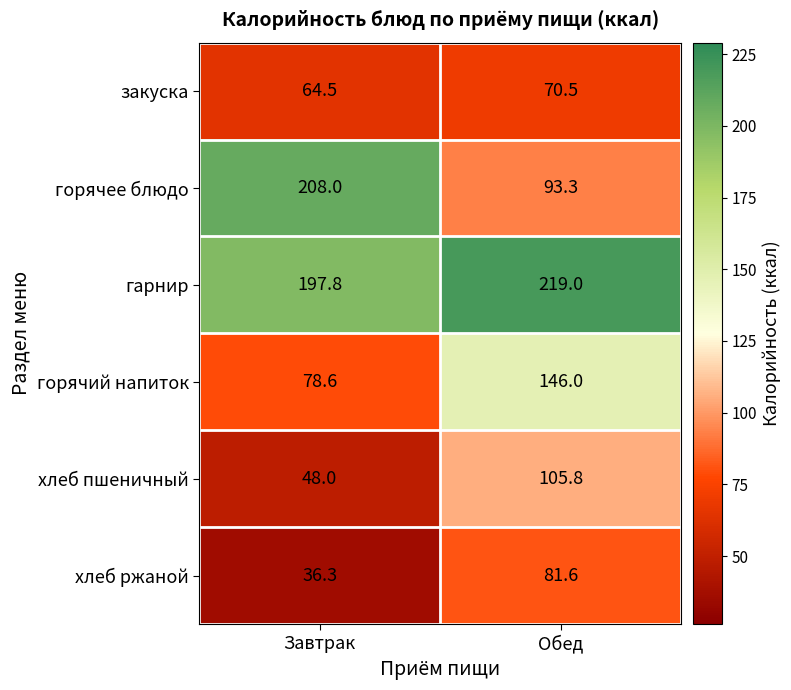

How many categories are shown in the chart?

2